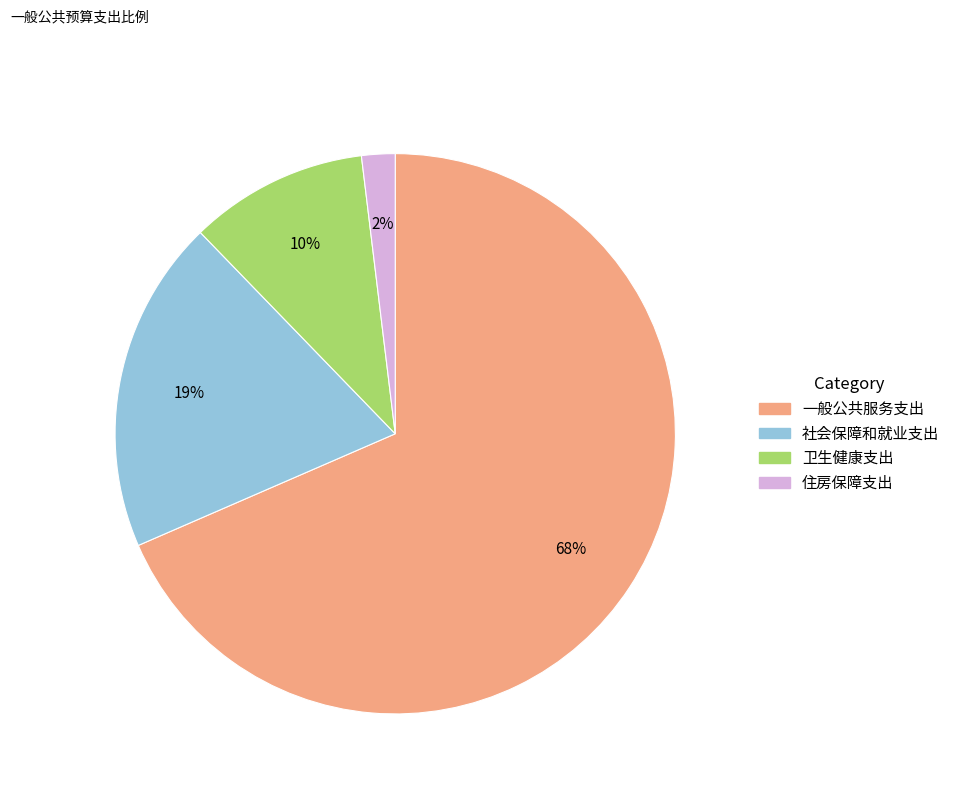

To the nearest percent, what portion does 社会保障和就业支出 represent?

19%